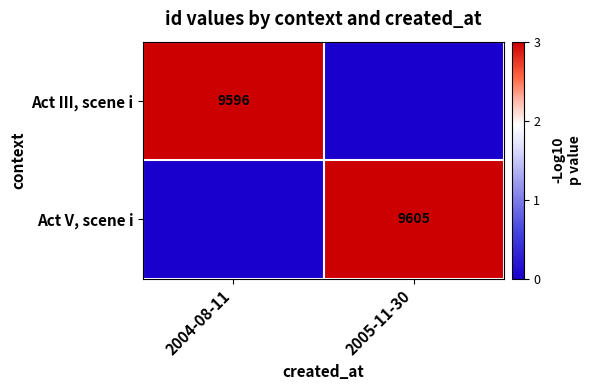

True or false: Act III, scene i has a value of 6072 at 2004-08-11.

False